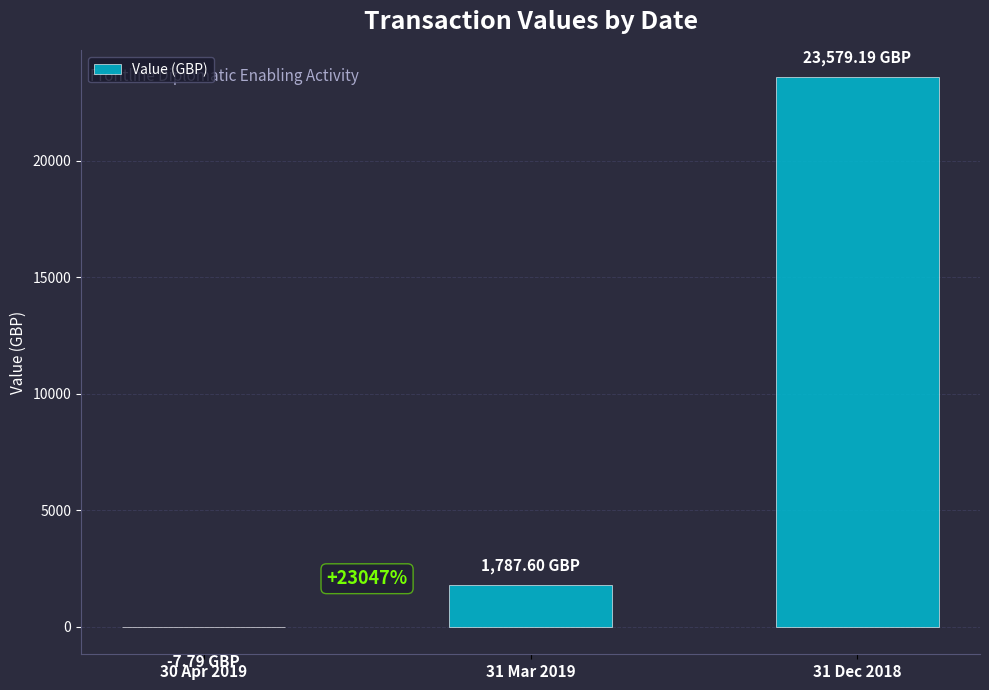

List the labels in order of value, largest first.

31 Dec 2018, 31 Mar 2019, 30 Apr 2019